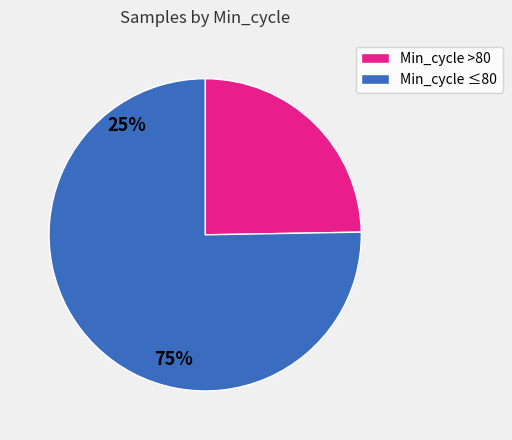

Is there any slice that represents more than half of the pie?

Yes